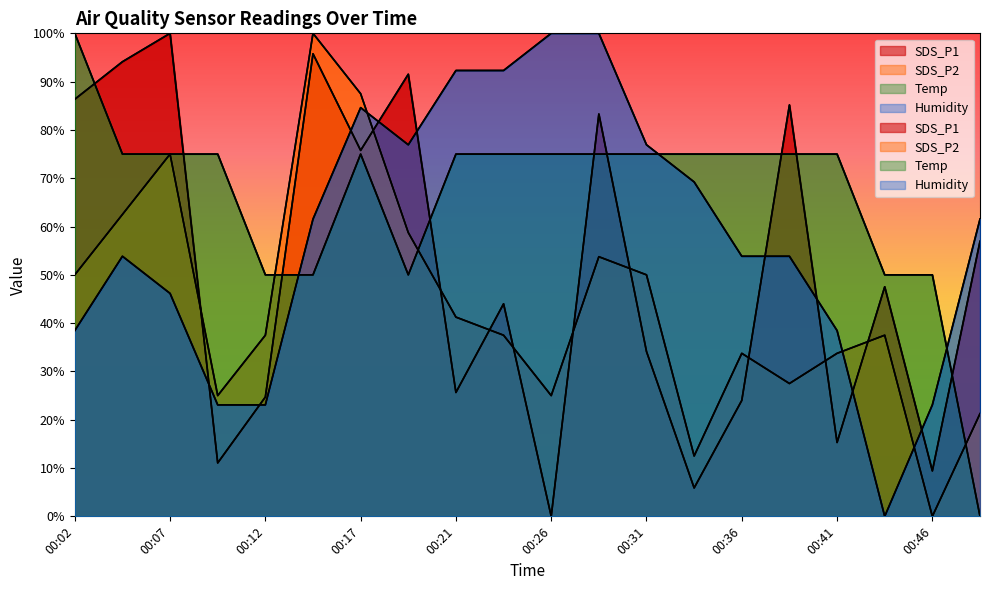

True or false: SDS_P1 has more than 2 points higher than both neighbors.

True